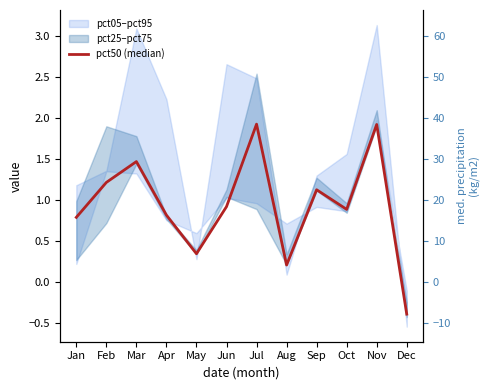

Reading left to right, extract all data points from this chart.

0.8	1.2	1.5	0.8	0.3	0.9	1.9	0.2	1.1	0.9	1.9	-0.4